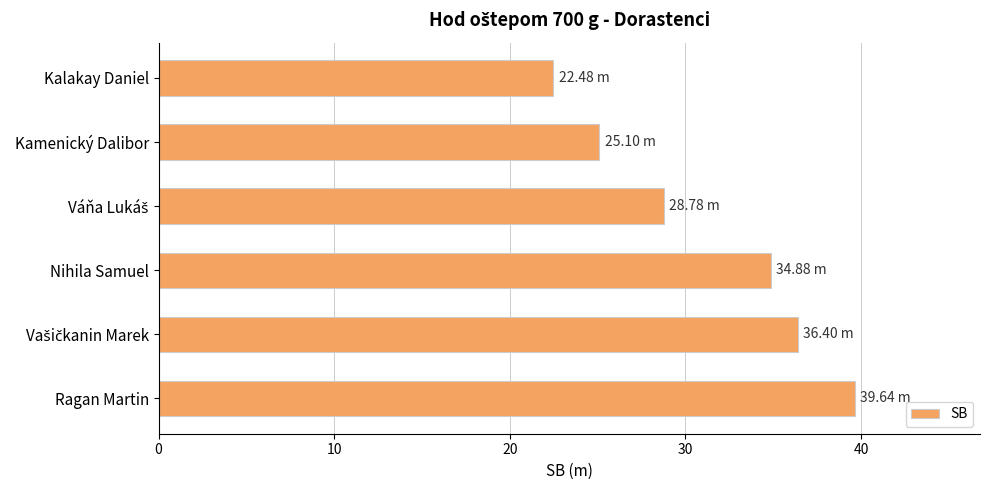

Which label corresponds to the smallest value in the chart?

Kalakay Daniel